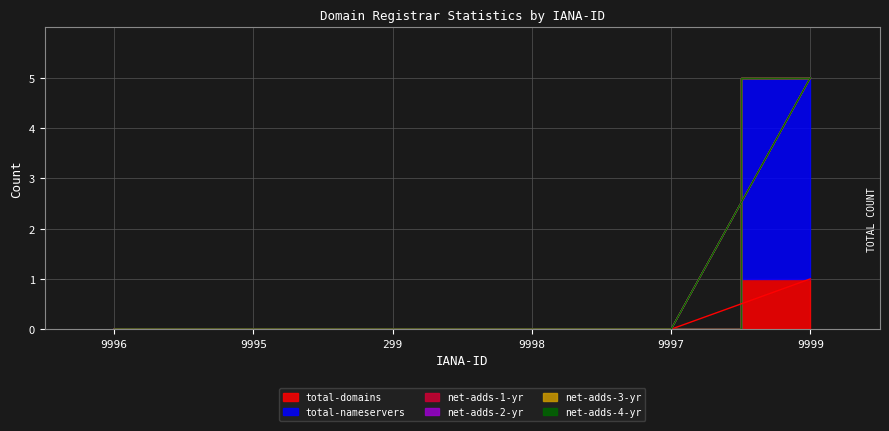

Does the chart display data point markers on the line(s)?

No